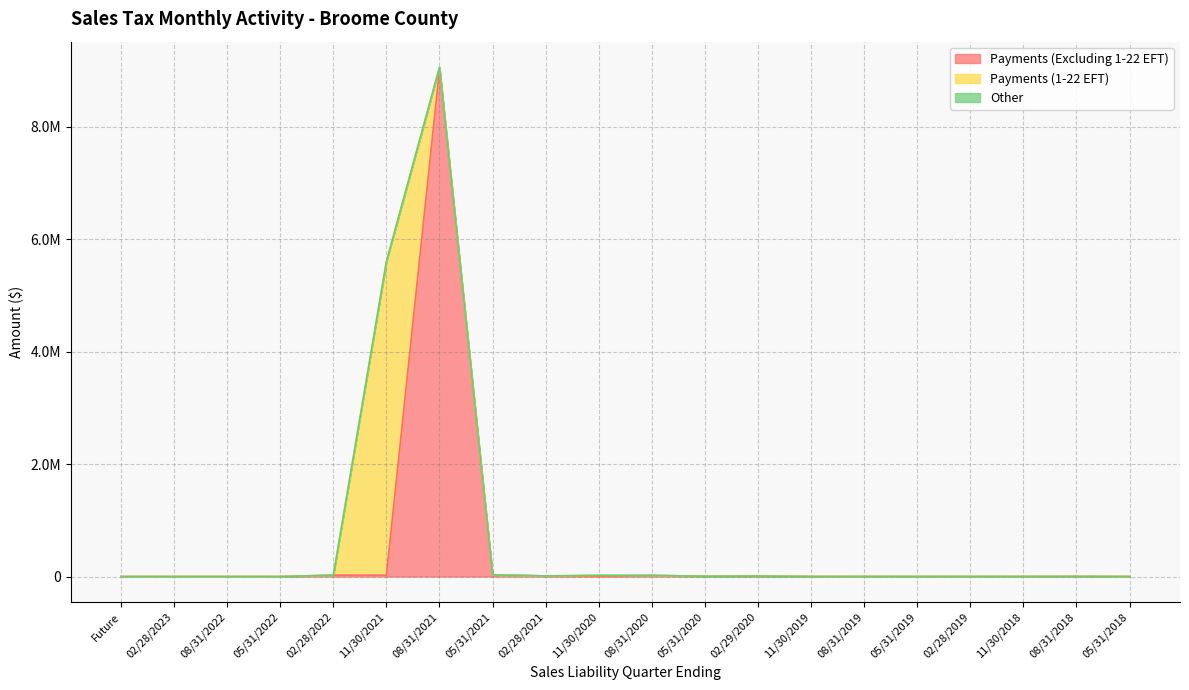

Which series has the largest total across all categories?

Payments (Excluding 1-22 EFT)